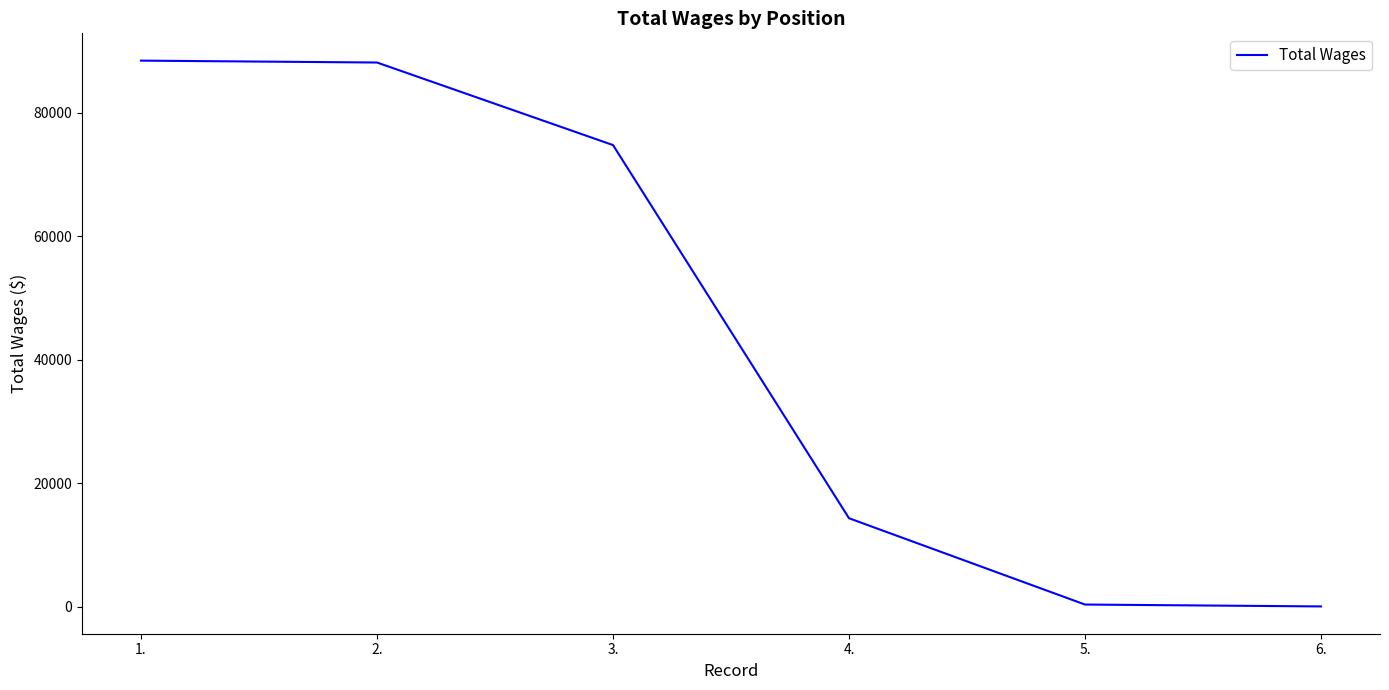

Is it true that the value at 3. is 40062?

False